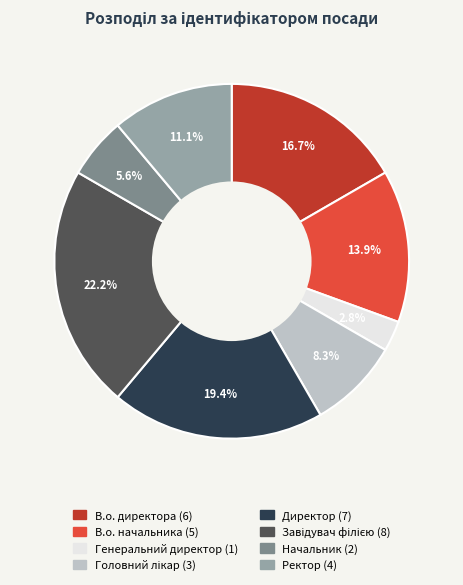

How much of the chart is everything except Начальник?

94.4%